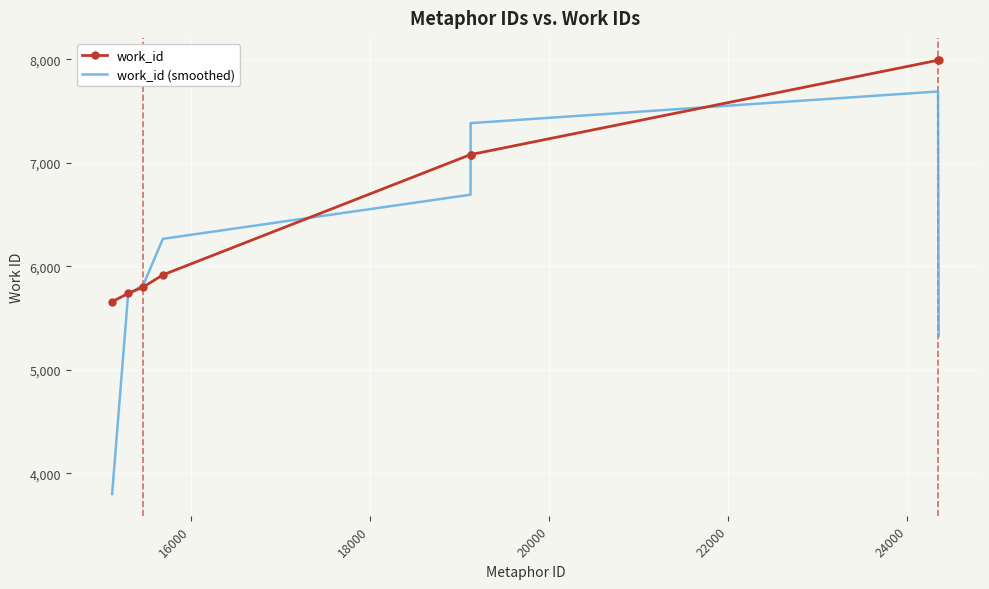

Which series has the largest range (max minus min)?

work_id (smoothed)